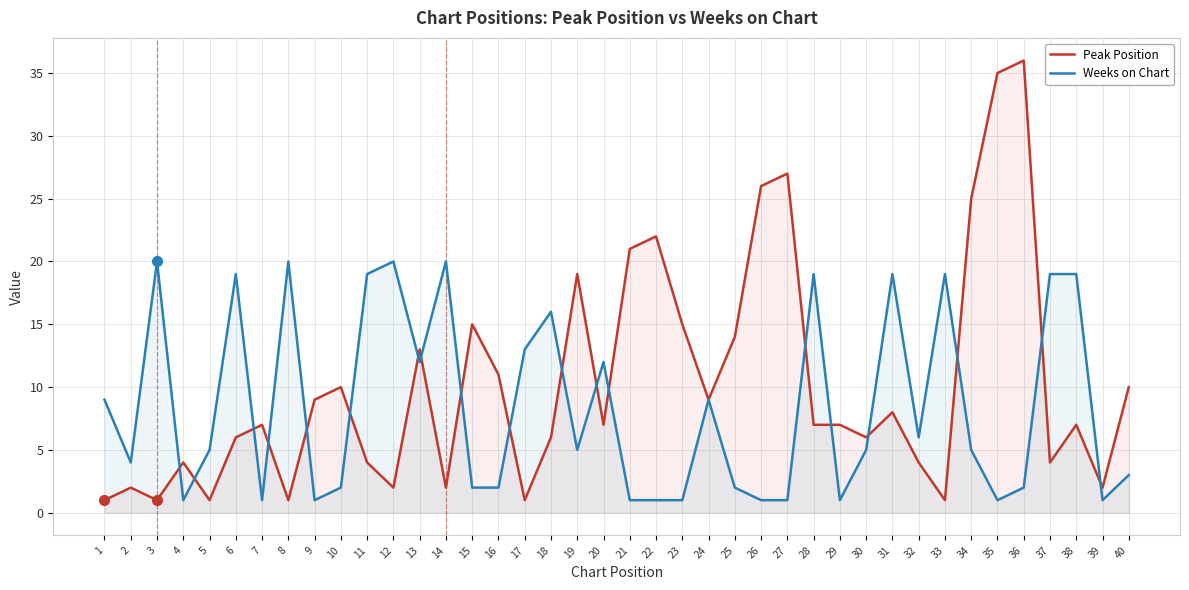

What is the smallest value displayed?

1